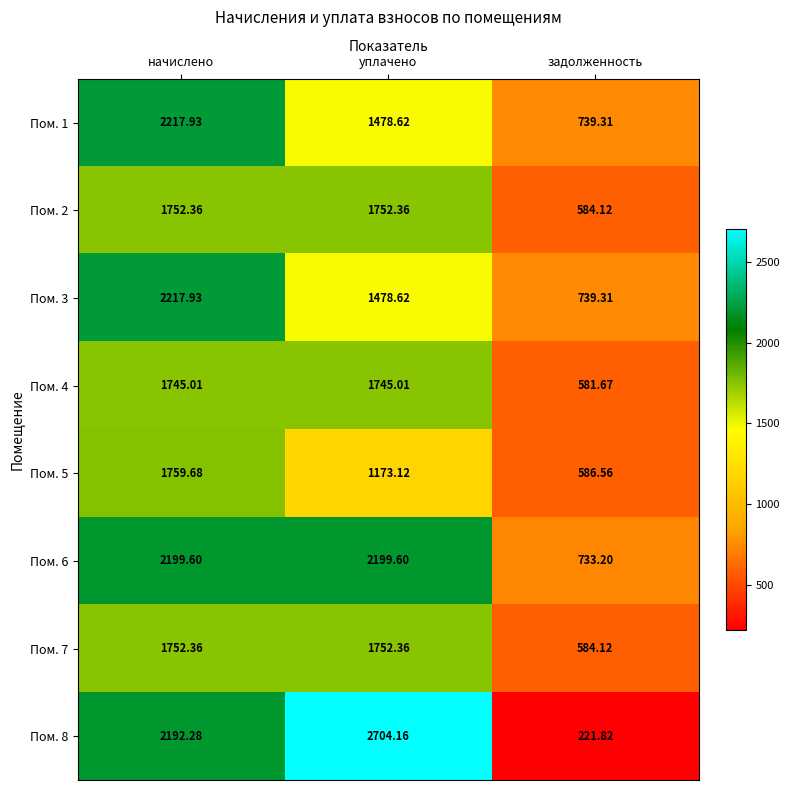

At which category is the sum across all series the highest?

начислено